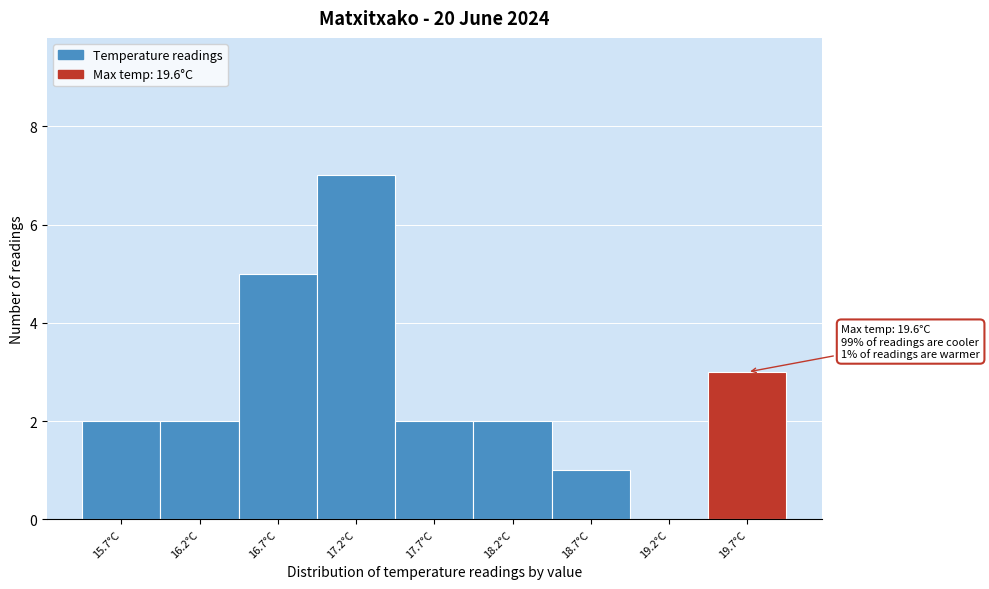

Which range on the x-axis has the tallest bar?

16.95 to 17.45